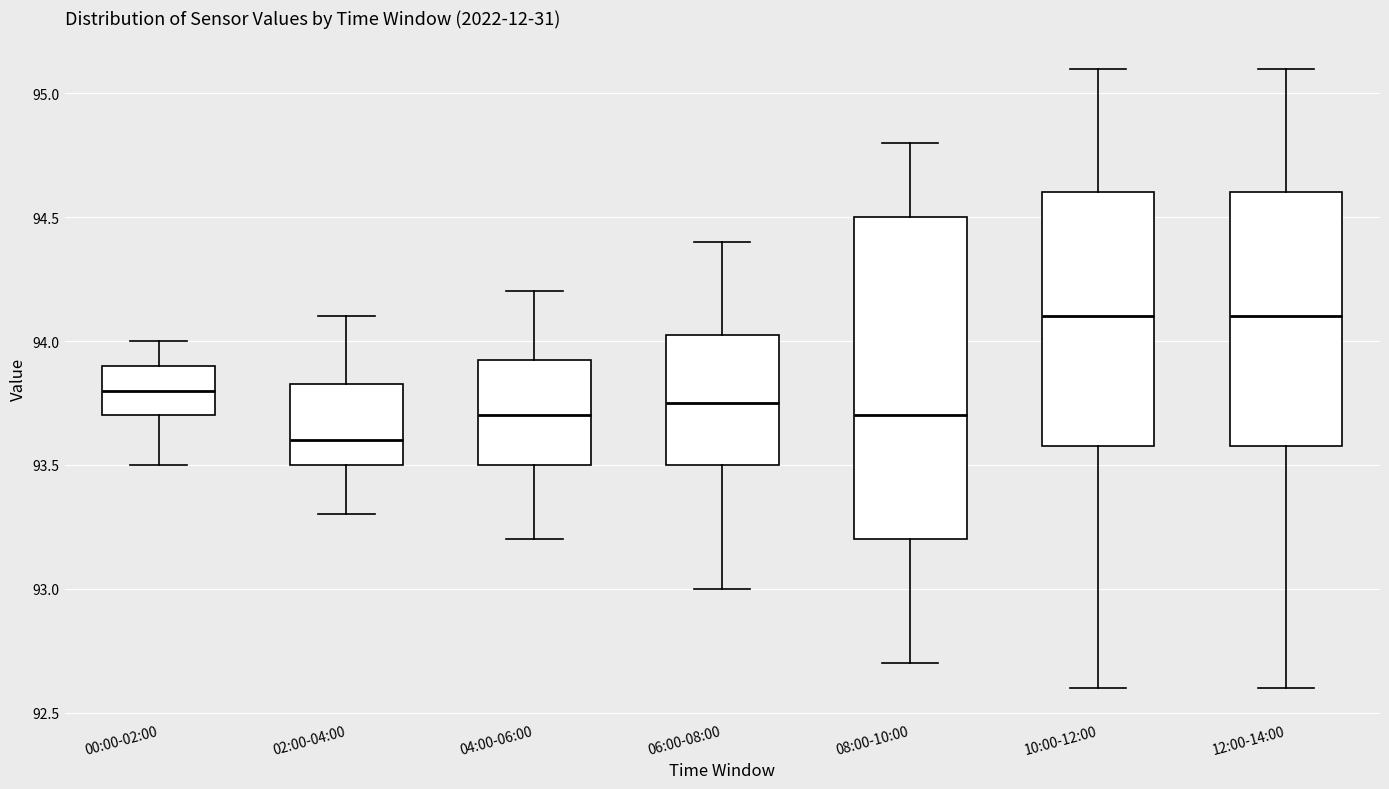

Reading left to right, transcribe this box plot: for each box, give where its median line is, the range the box spans, and where its two whiskers end, as read against the y-axis. The values are not printed on the chart, so give them approximately, as read against the axis.

00:00-02:00: median 93.80, box 93.70 to 93.90, whiskers 93.50 to 94.00
02:00-04:00: median 93.60, box 93.50 to 93.85, whiskers 93.30 to 94.10
04:00-06:00: median 93.70, box 93.50 to 93.95, whiskers 93.20 to 94.20
06:00-08:00: median 93.75, box 93.50 to 94.05, whiskers 93.00 to 94.40
08:00-10:00: median 93.70, box 93.20 to 94.50, whiskers 92.70 to 94.80
10:00-12:00: median 94.10, box 93.60 to 94.60, whiskers 92.60 to 95.10
12:00-14:00: median 94.10, box 93.60 to 94.60, whiskers 92.60 to 95.10